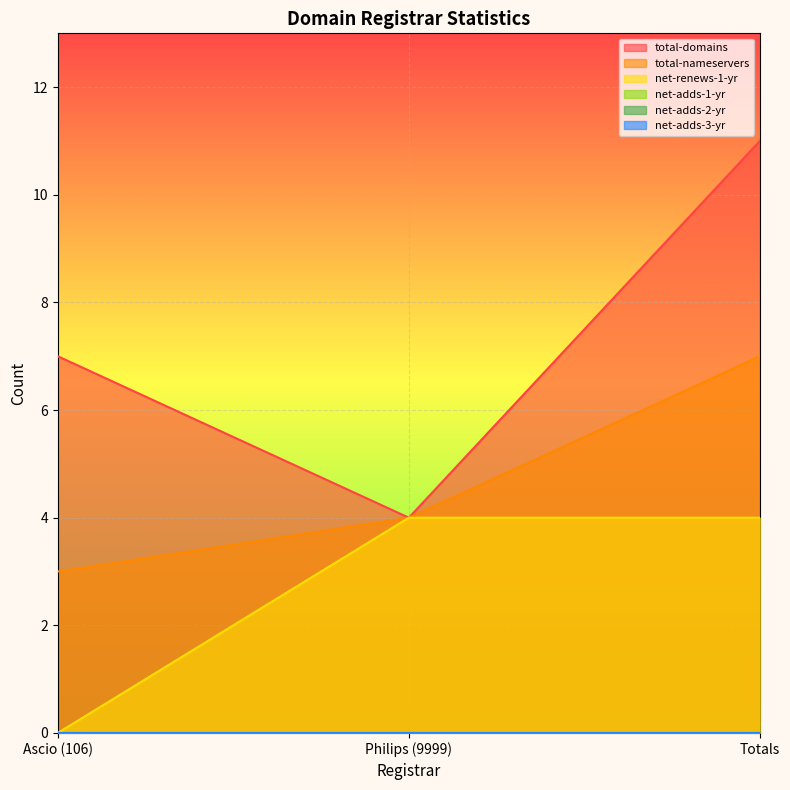

Rank the categories by net-renews-1-yr value from lowest to highest.

Ascio (106), Philips (9999), Totals